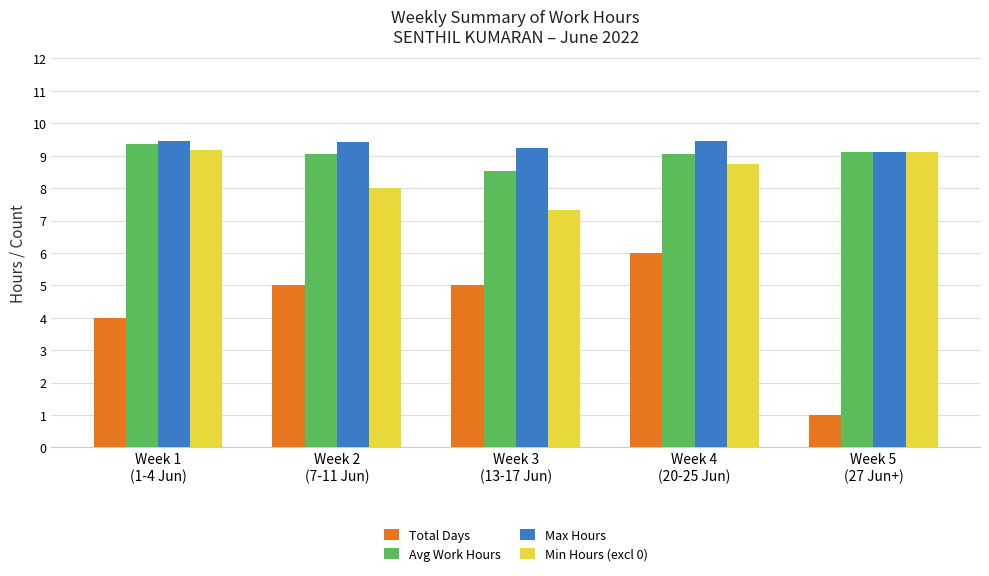

At how many categories does at least one series exceed 2?

5